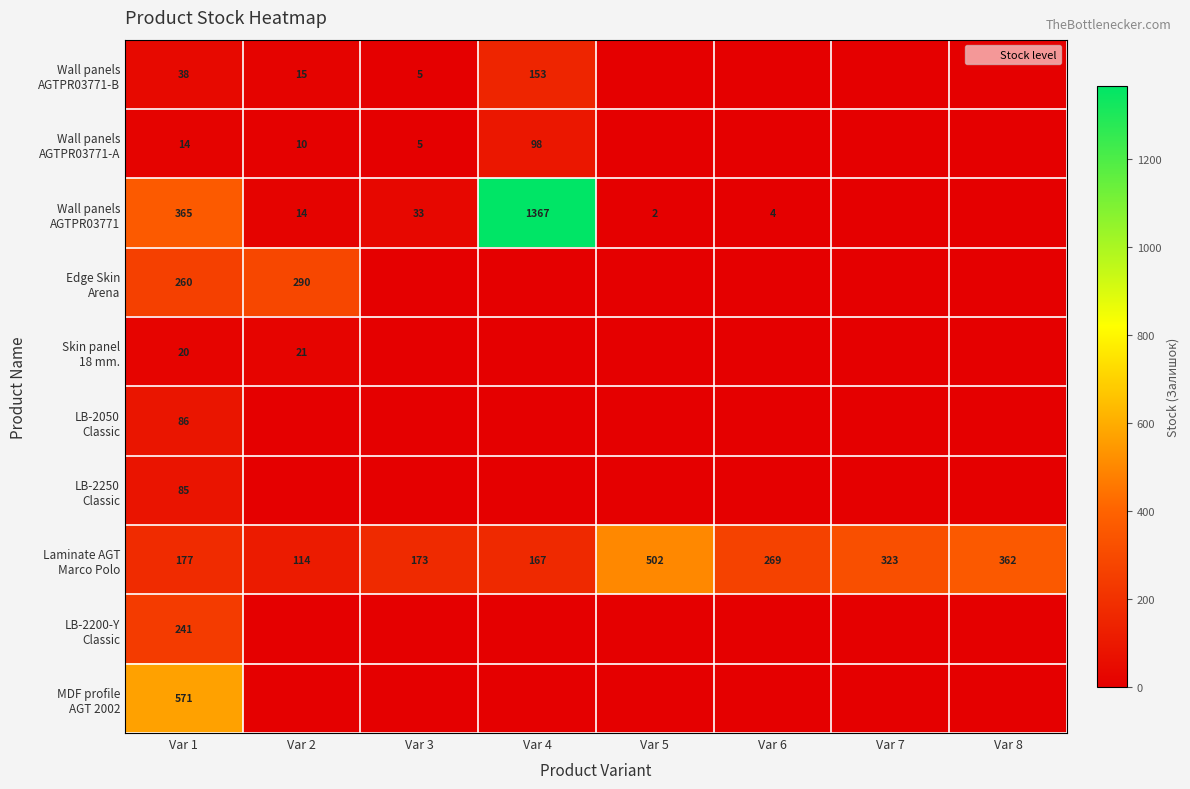

What is the sum of all LB-2250 Classic values?

85